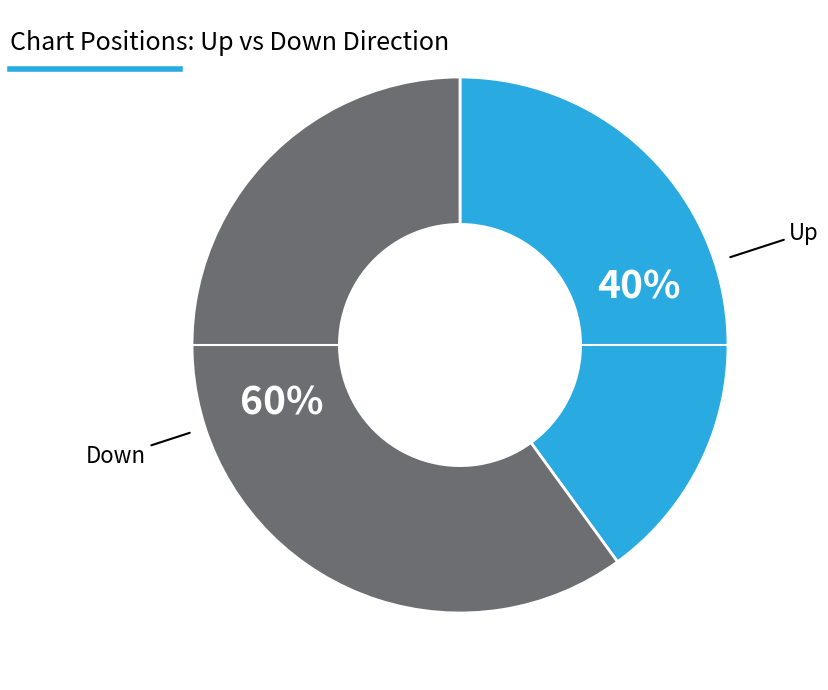

Does any single category account for the majority?

Yes